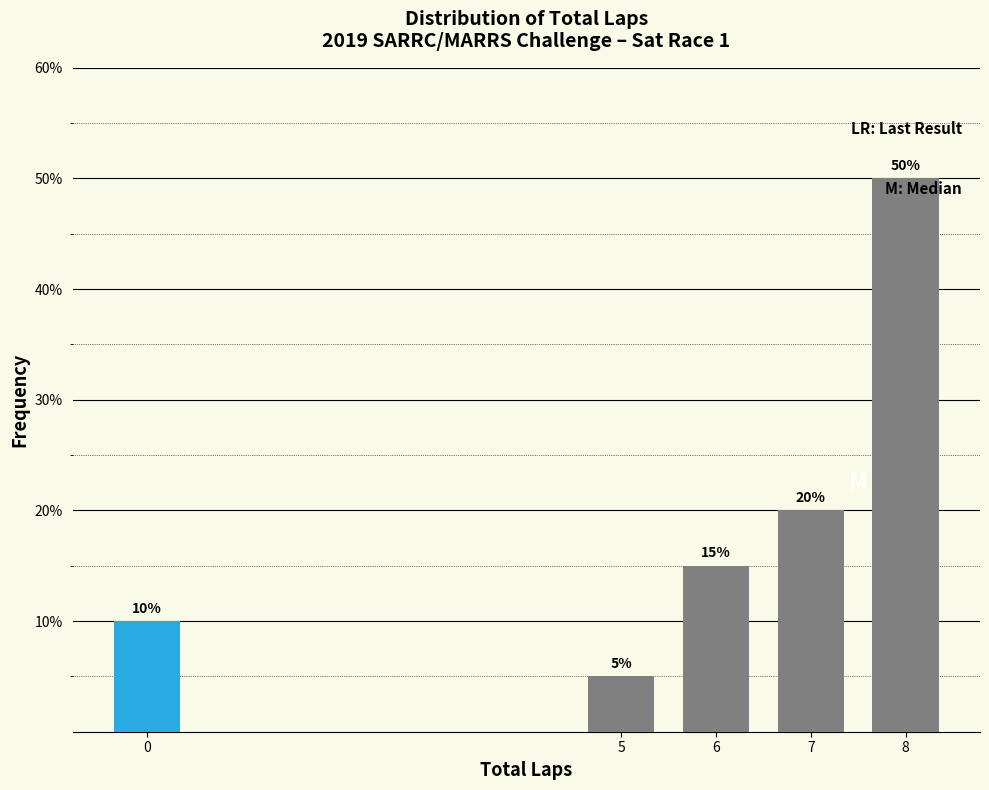

Reading left to right, extract all data points from this chart.

0=10	5=5	6=15	7=20	8=50